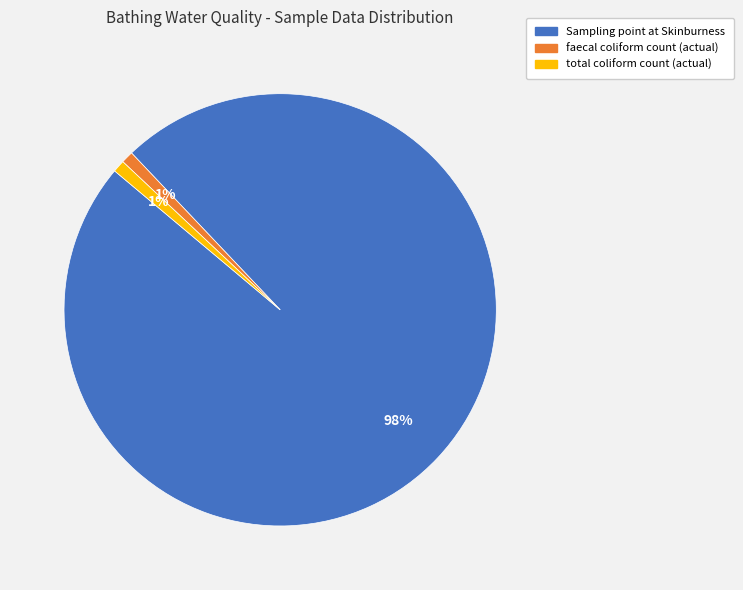

Which slice represents more than half of the pie?

Sampling point at Skinburness